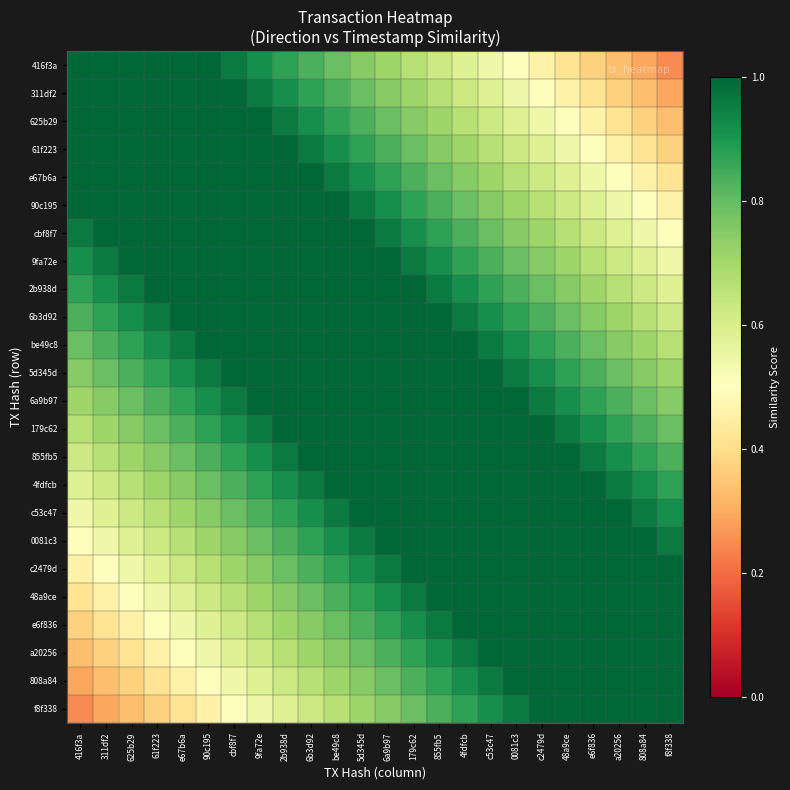

At how many categories does at least one series exceed 0?

24